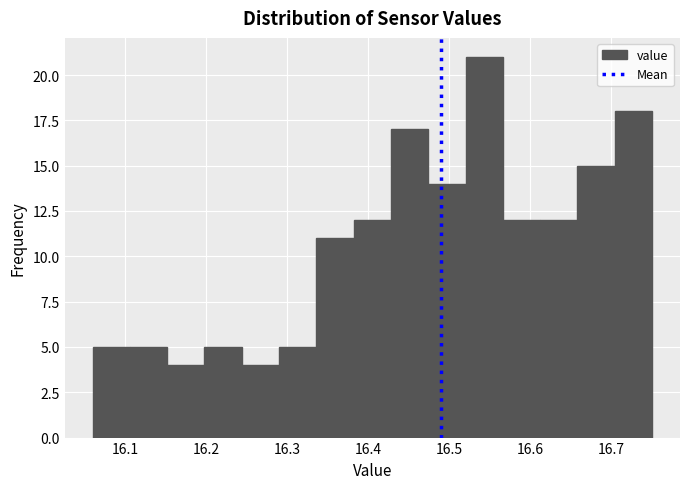

Reading left to right, list every bar in this chart as the range it spans on the x-axis followed by its height. Neither the bar edges nor the heights are printed on the chart, so give them approximately, as read against the axes.

16.060 to 16.106: 5
16.106 to 16.152: 5
16.152 to 16.198: 4
16.198 to 16.244: 5
16.244 to 16.290: 4
16.290 to 16.336: 5
16.336 to 16.382: 11
16.382 to 16.428: 12
16.428 to 16.474: 17
16.474 to 16.520: 14
16.520 to 16.566: 21
16.566 to 16.612: 12
16.612 to 16.658: 12
16.658 to 16.704: 15
16.704 to 16.750: 18